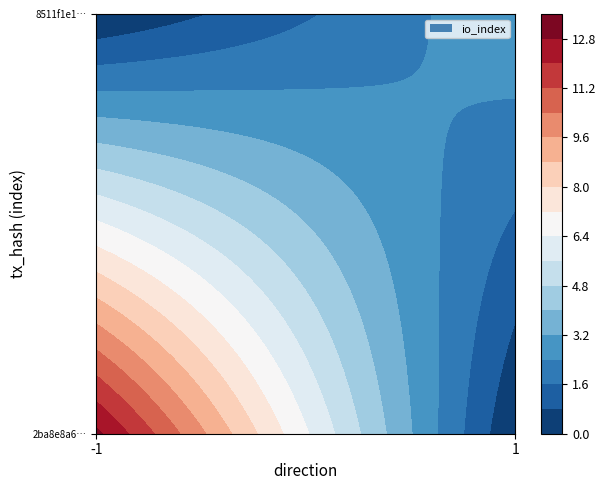

What is the average value of the 2ba8e8a6828f48bf549dd46e772f05138d7556a series?

6